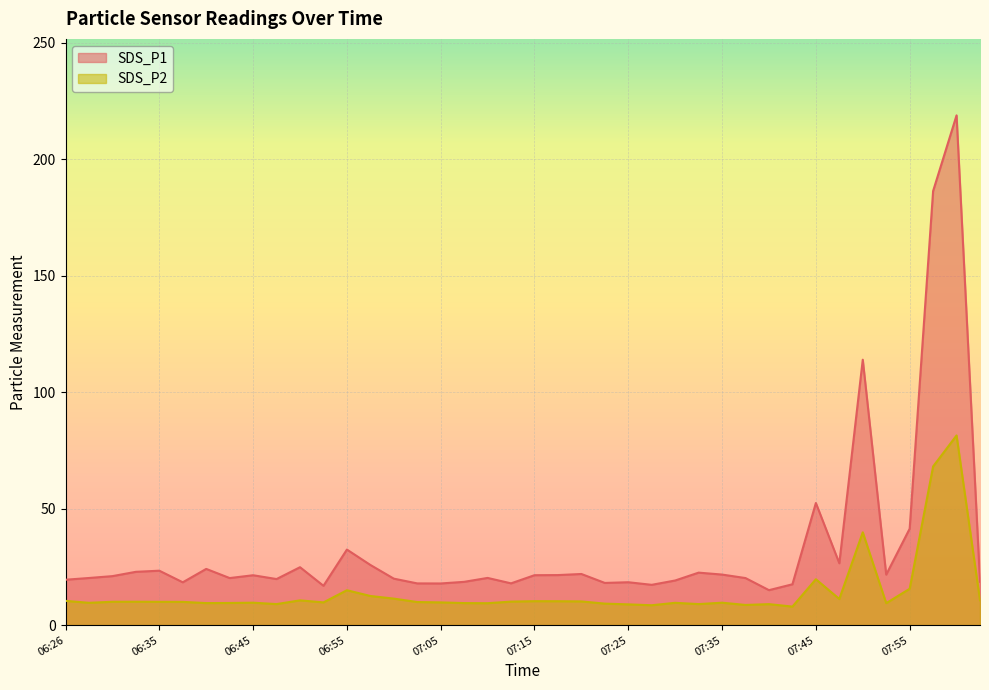

What are all the series names shown in the legend?

SDS_P1, SDS_P2